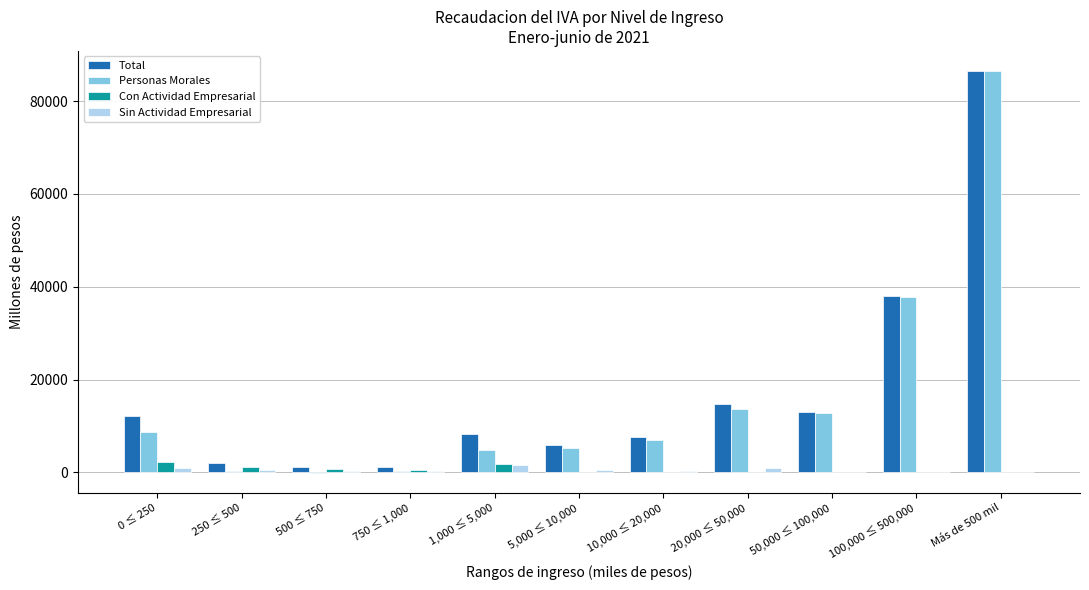

Where is Personas Morales nearest to the value 43187?

100,000 ≤ 500,000